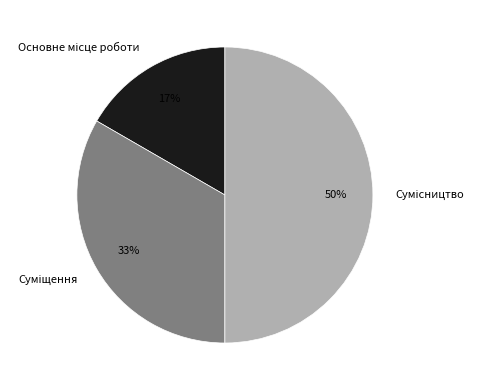

To the nearest percent, what is the average slice percentage?

33%